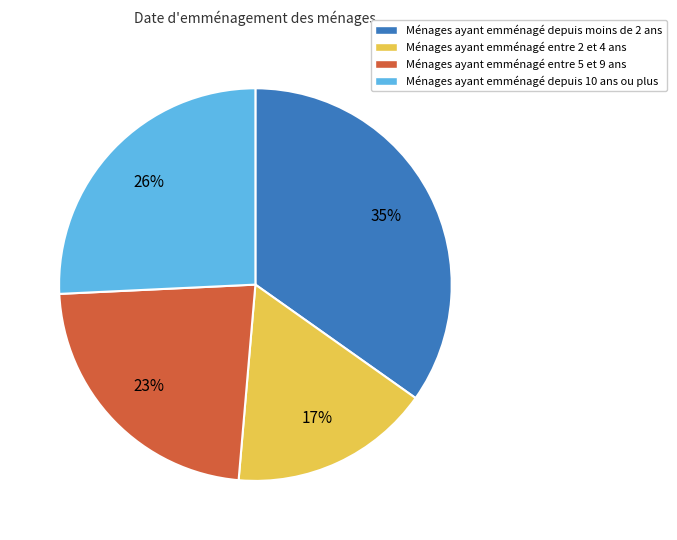

Which category has the biggest portion of the pie?

Ménages ayant emménagé depuis moins de 2 ans